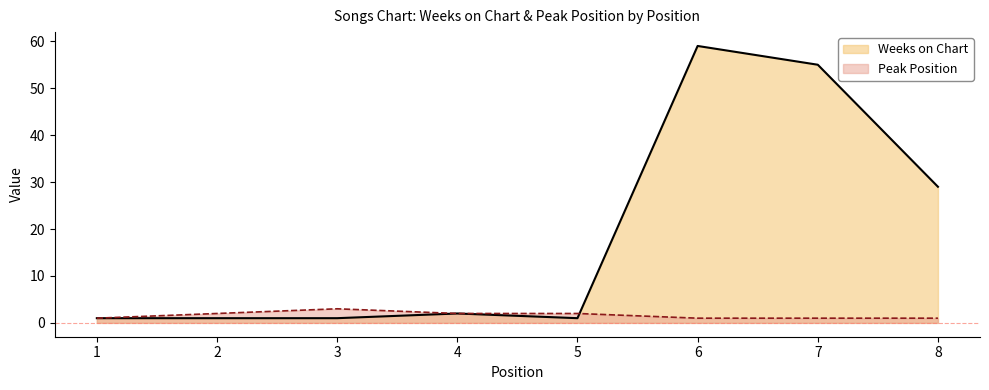

What is the difference between the Weeks on Chart values at 2 and 7?

54